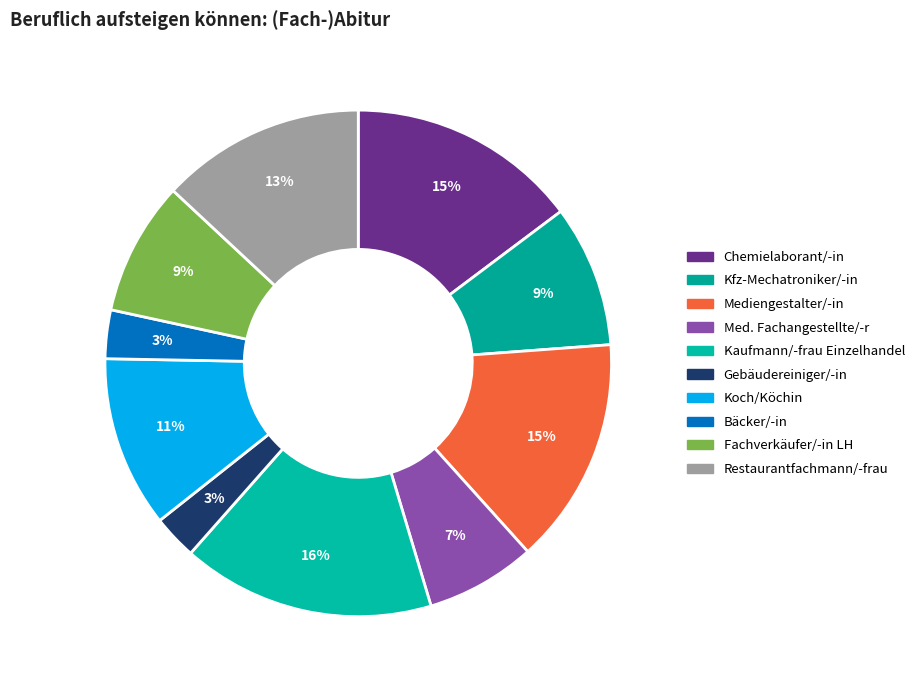

Count the number of slices in the pie.

10